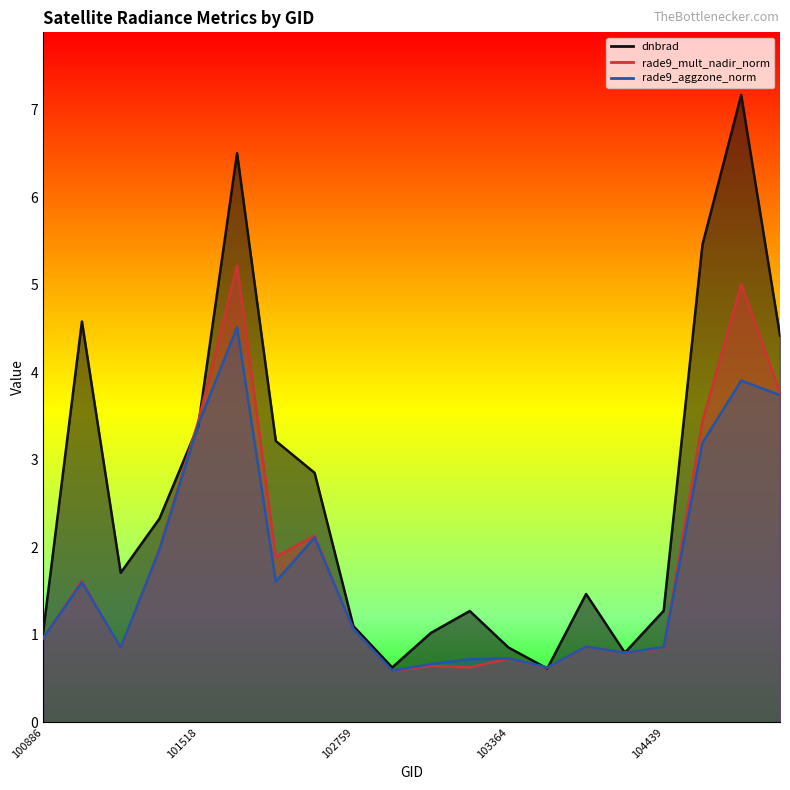

What is the value of the dnbrad point at the 14th from the left?

0.6